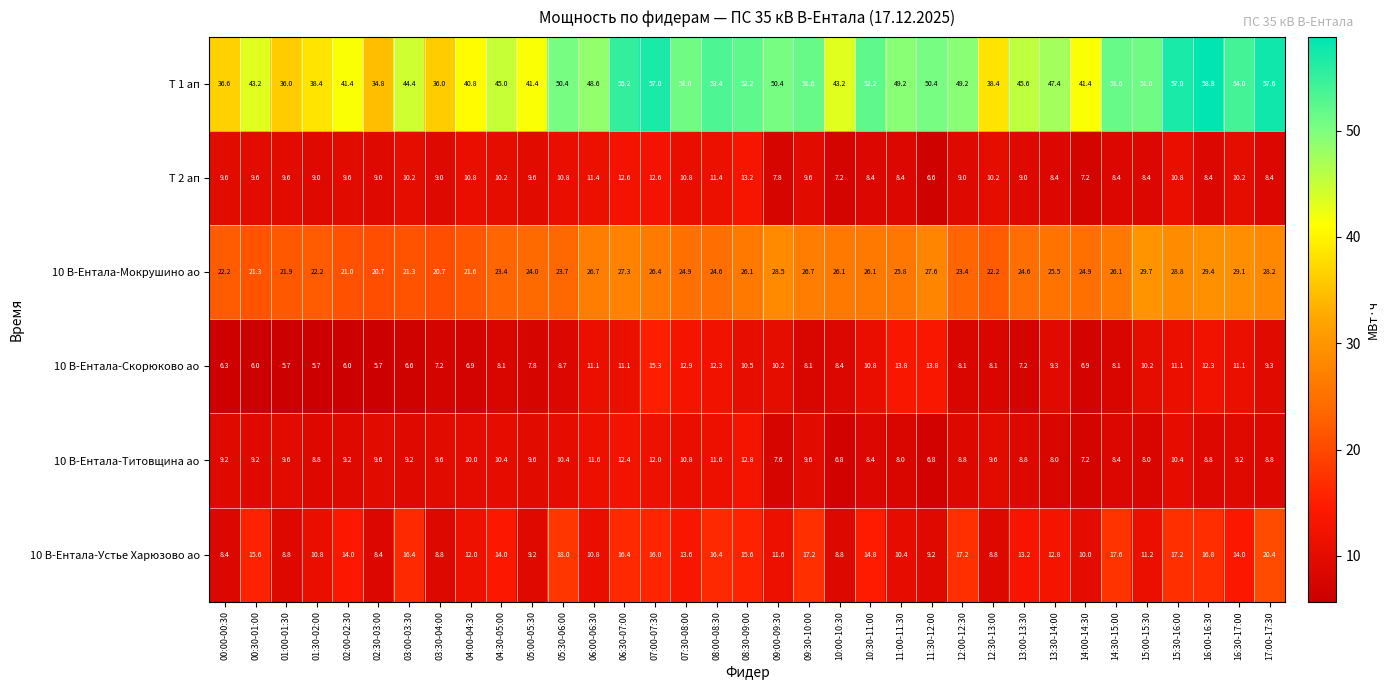

What is the difference between the highest and lowest values at 06:00-06:30?

37.8